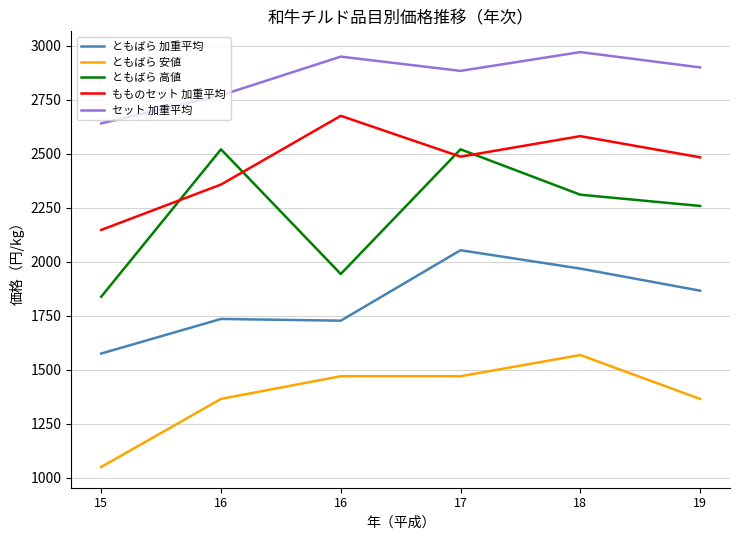

What is the value of the ともばら 安値 point at the 1st from the left?

1050